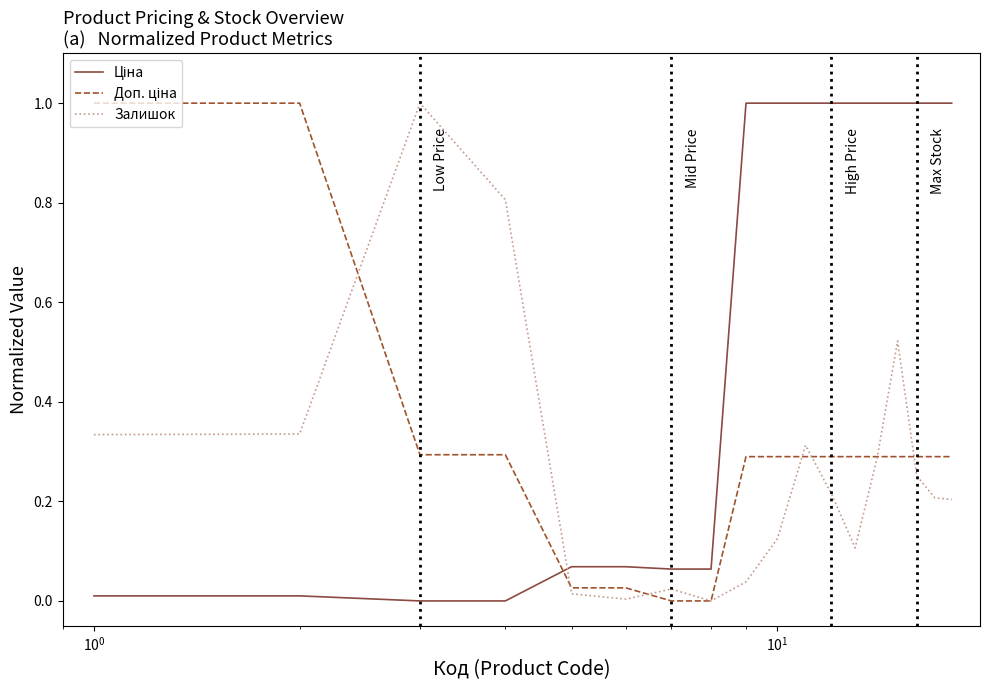

True or false: Залишок has more than 1 interior local peaks.

True